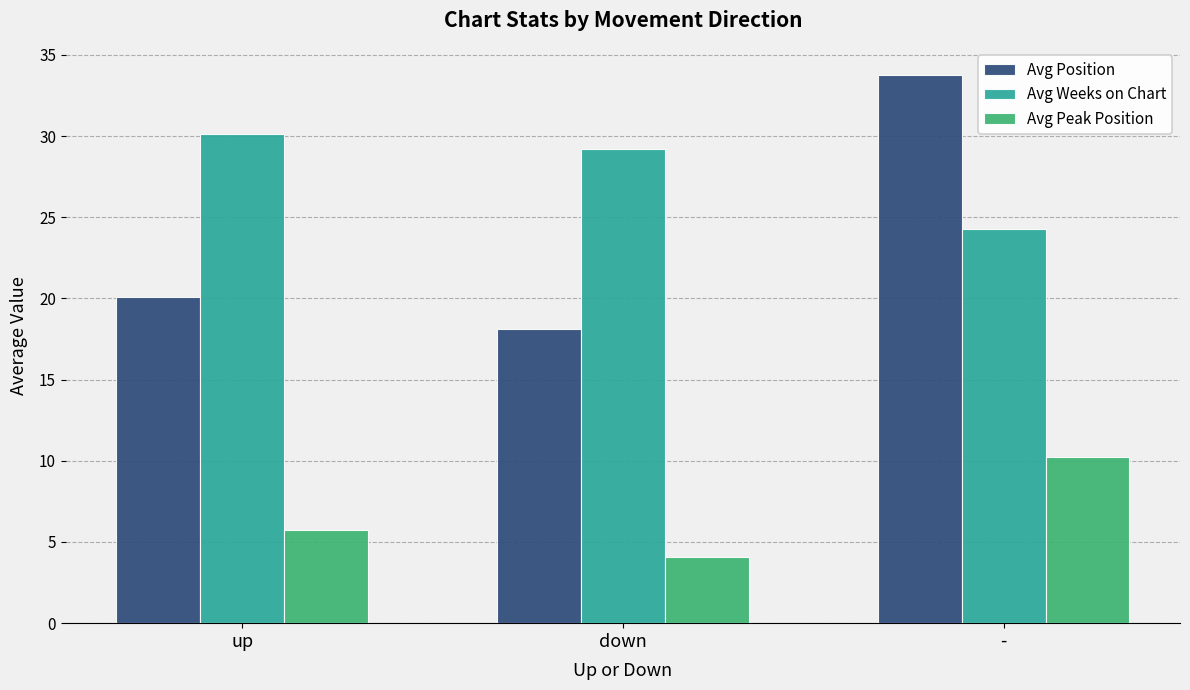

The value of Avg Weeks on Chart at - is 34.6. True or false?

False